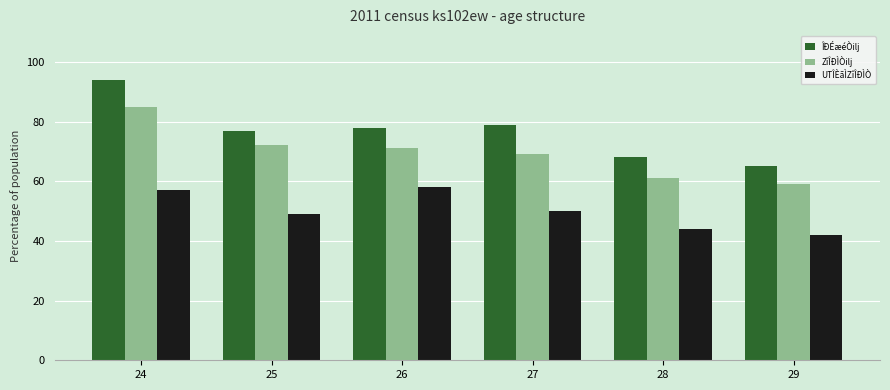

What is the minimum value shown in the chart?

42